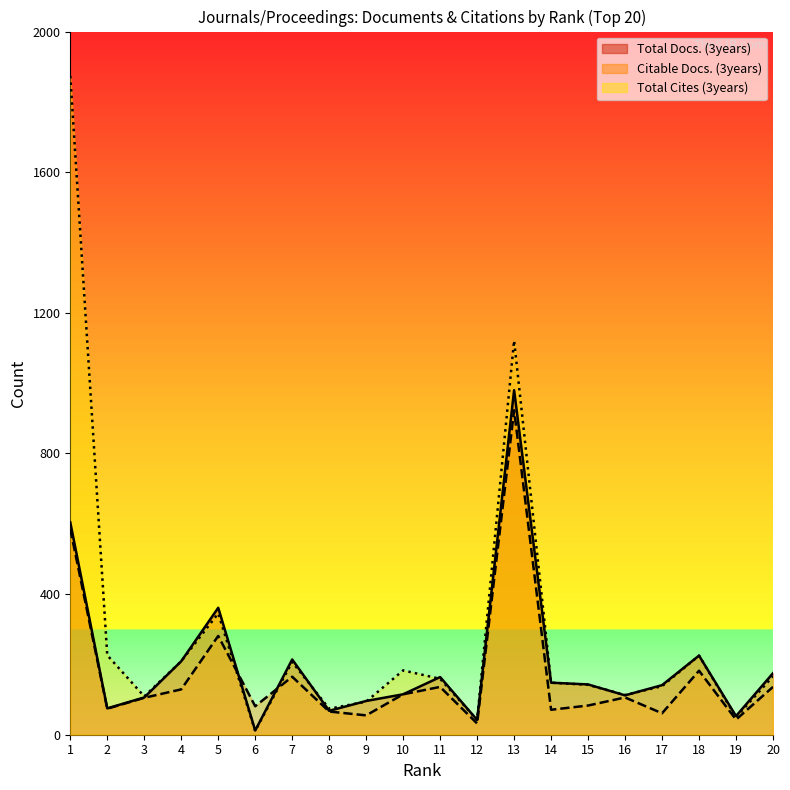

The value of Citable Docs. (3years) at 16 is 151. True or false?

False